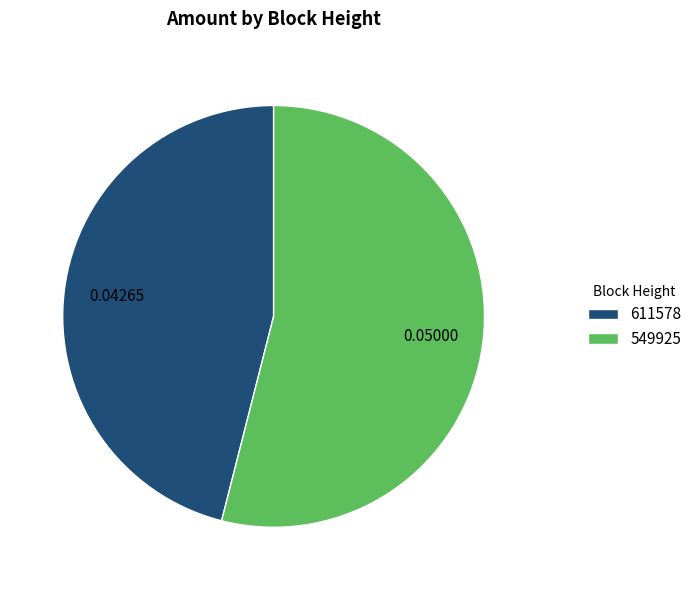

Do 549925 and 611578 together represent more than half of the pie?

Yes